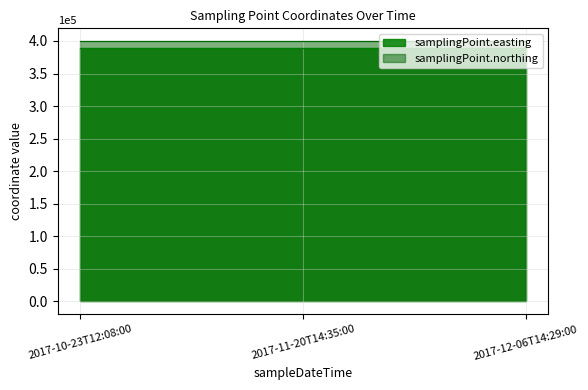

Rank the series by their average value, from lowest to highest.

samplingPoint.easting, samplingPoint.northing